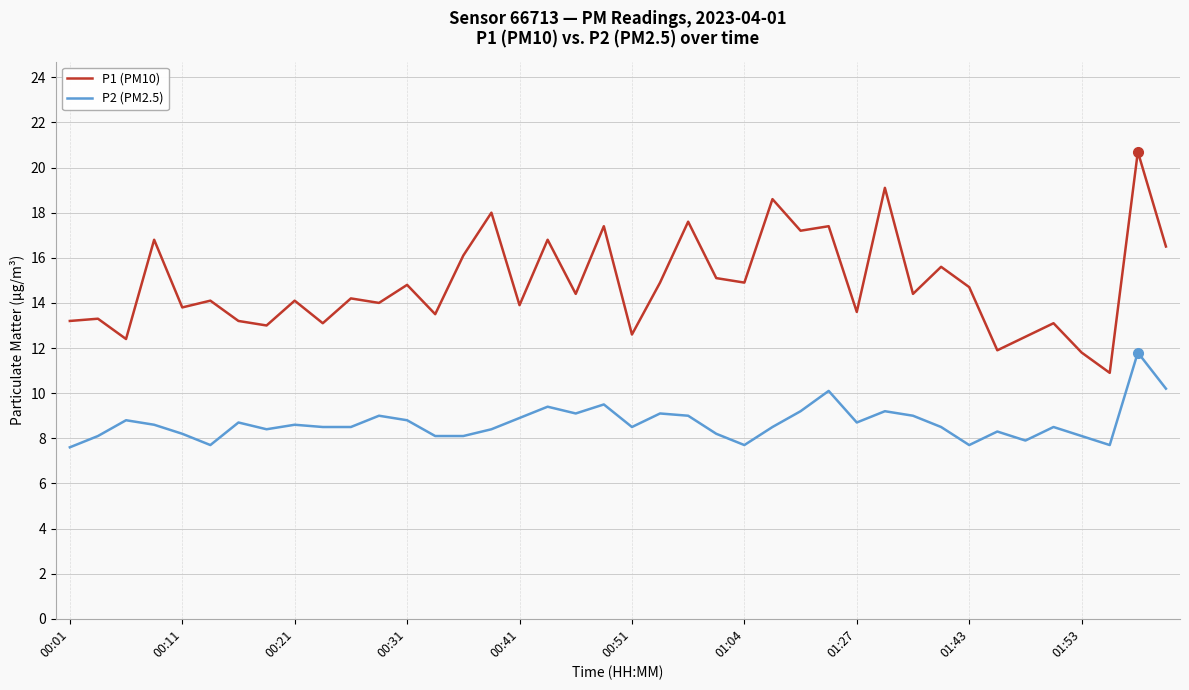

List the series in order of their peak value, lowest first.

P2 (PM2.5), P1 (PM10)